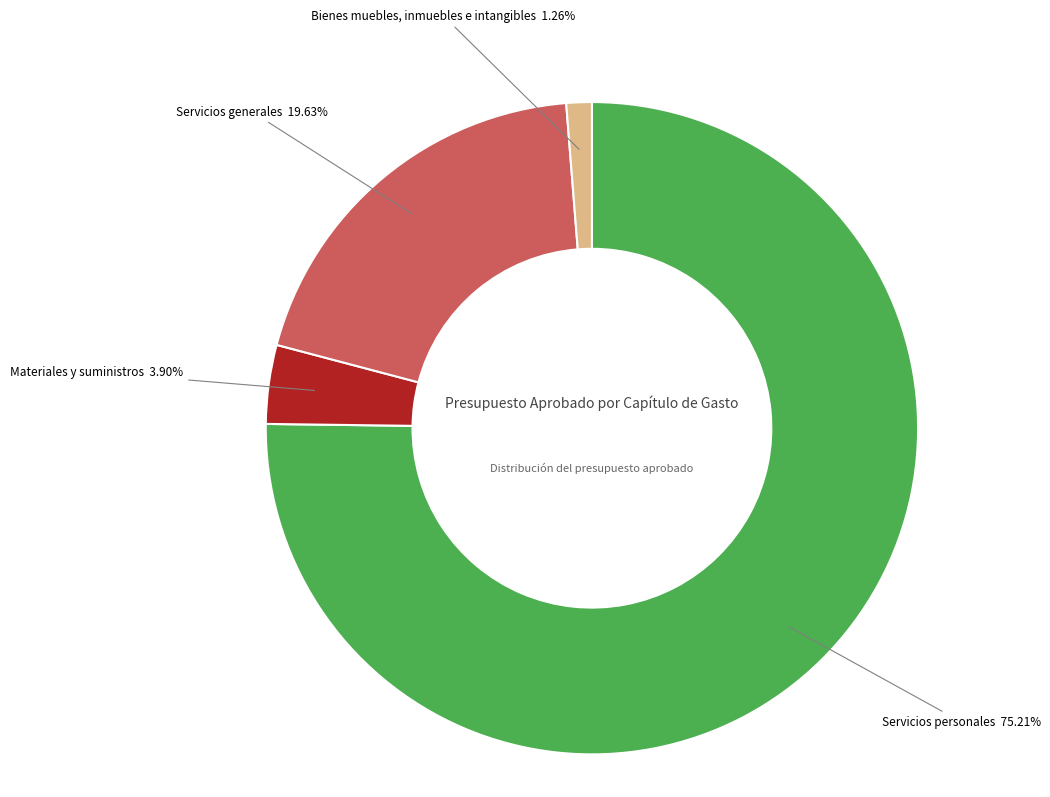

Does any single category account for the majority?

Yes